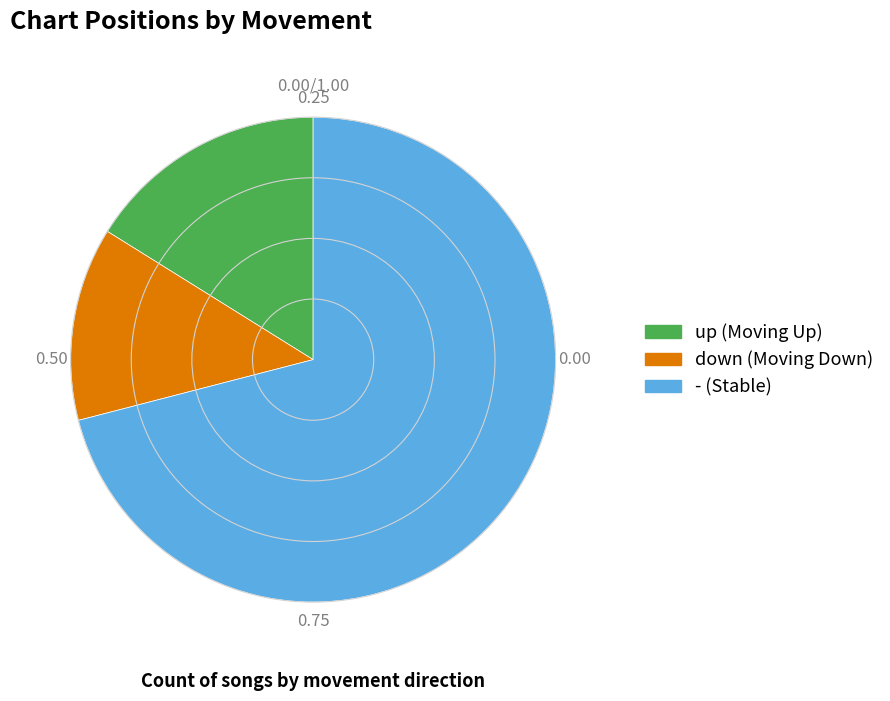

Which category has the smallest portion of the pie?

down